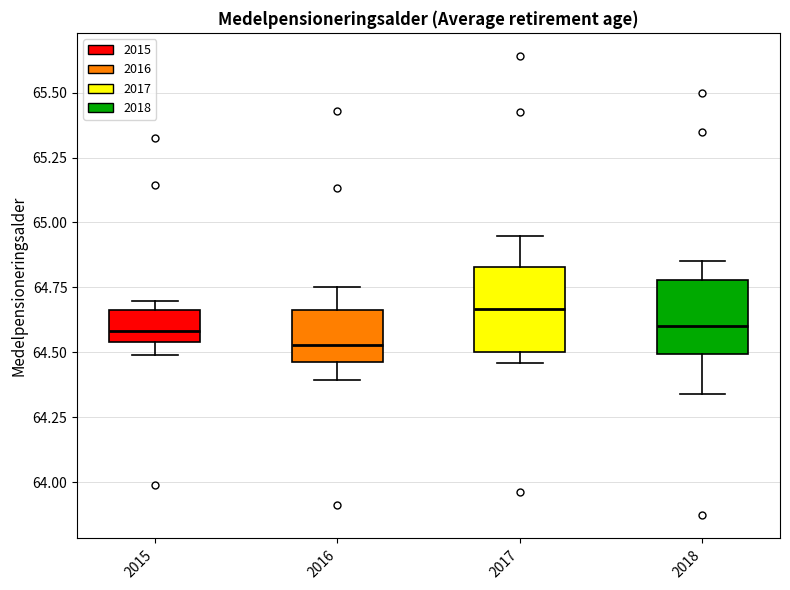

Where is the upper edge of the box at x = 2016 on the y-axis? The values are not printed on the chart, so give them approximately, as read against the axis.

64.65